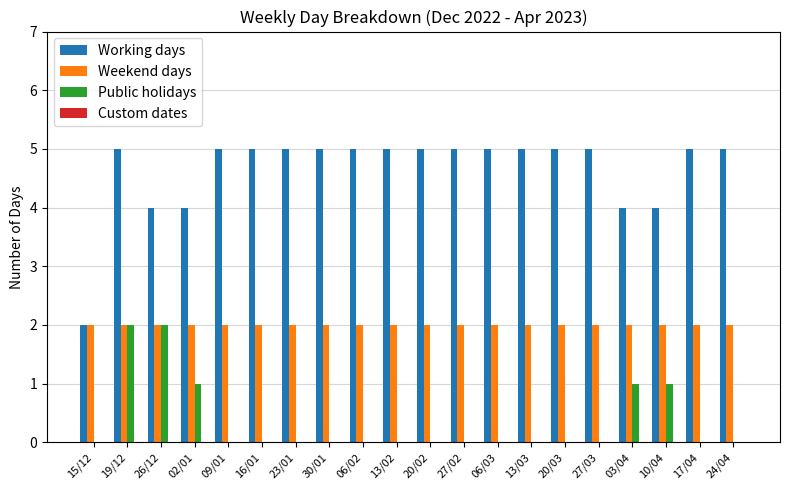

What is the greatest value displayed?

5